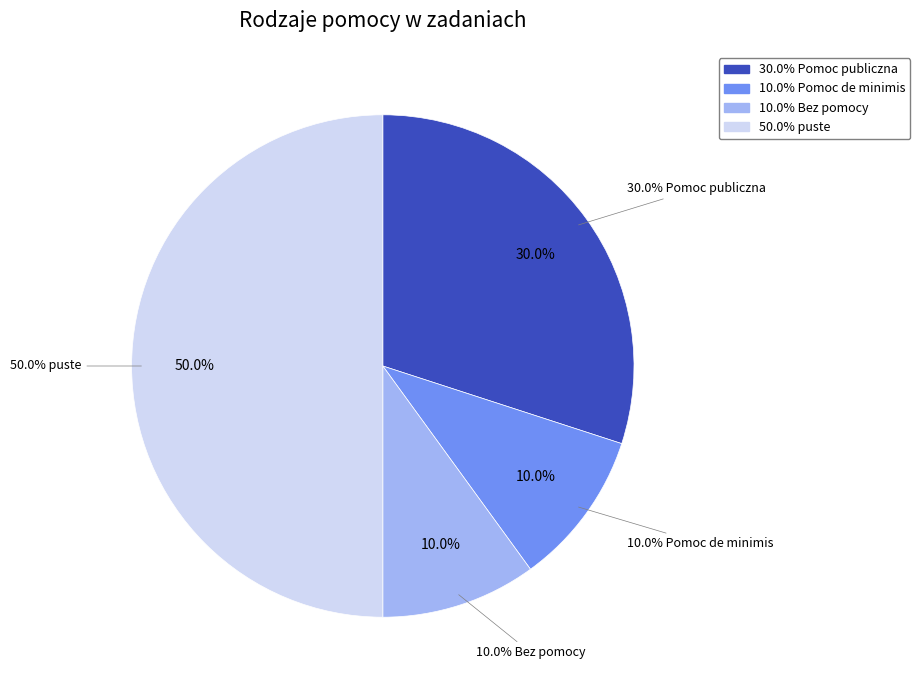

Combined, what portion of the pie is puste and Pomoc publiczna?

80.0%